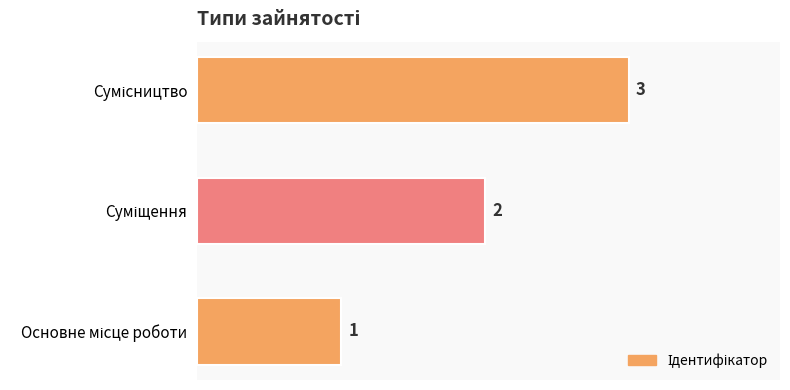

What is the maximum value shown in the chart?

3